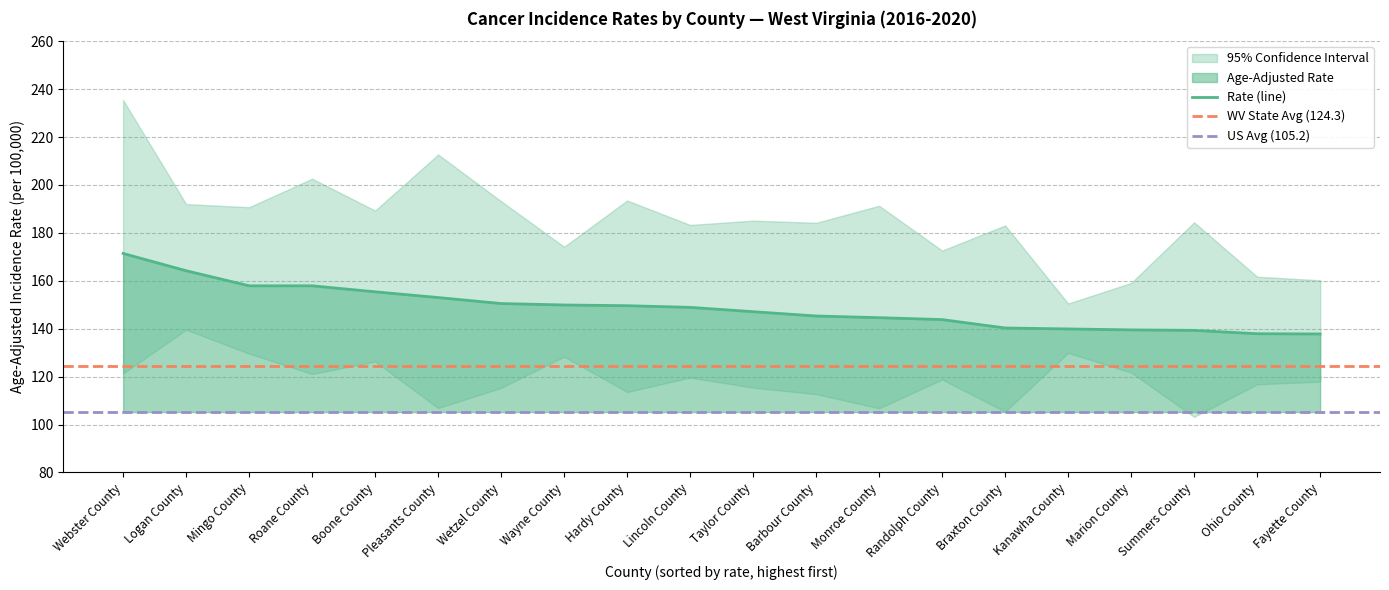

What is the sum of the Lower 95% CI values at Pleasants County and Braxton County?

212.3